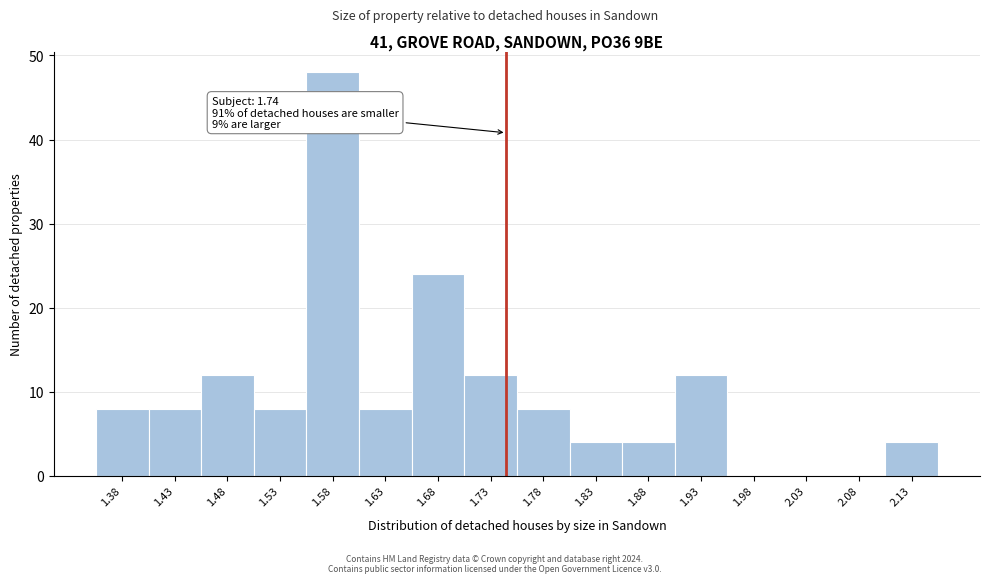

Over which range of the x-axis is the bar tallest?

1.55 to 1.60